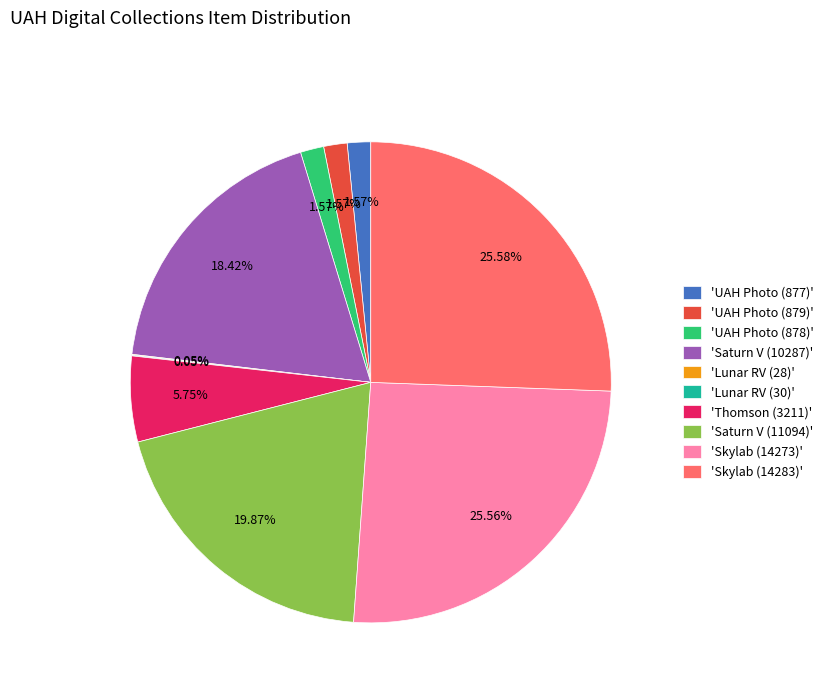

Does 'UAH Photo (878)' account for over 50% of the chart?

No